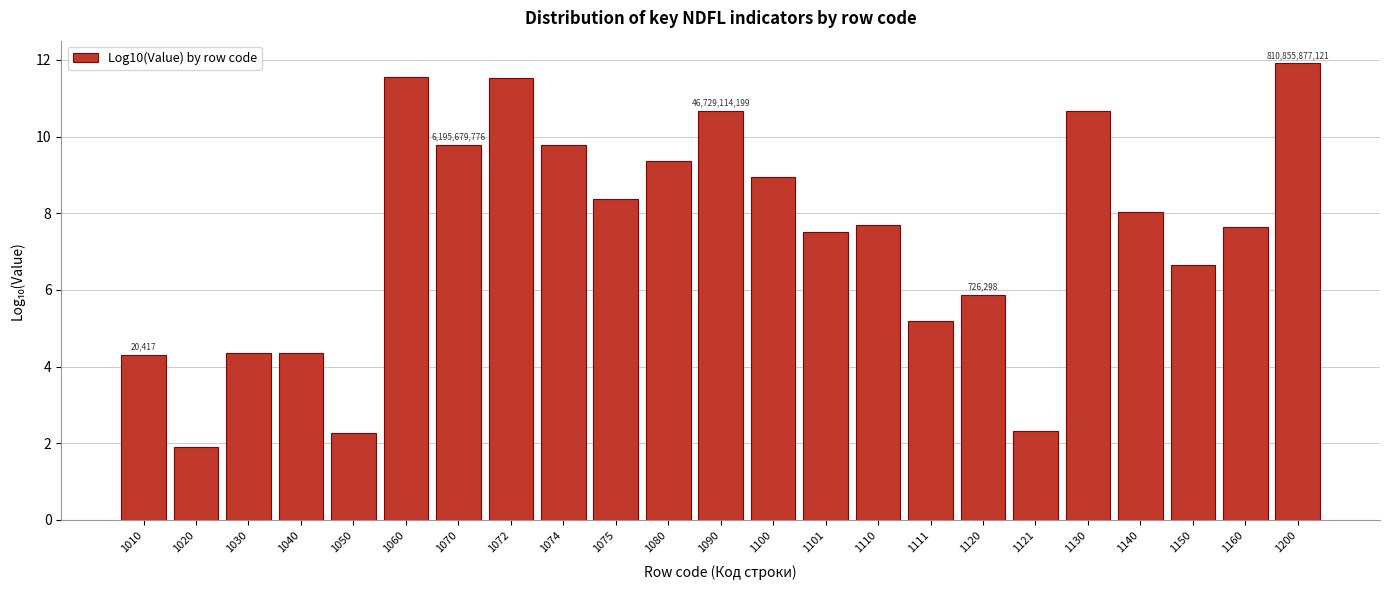

Is it true that the value at 1160 is 7.7?

True